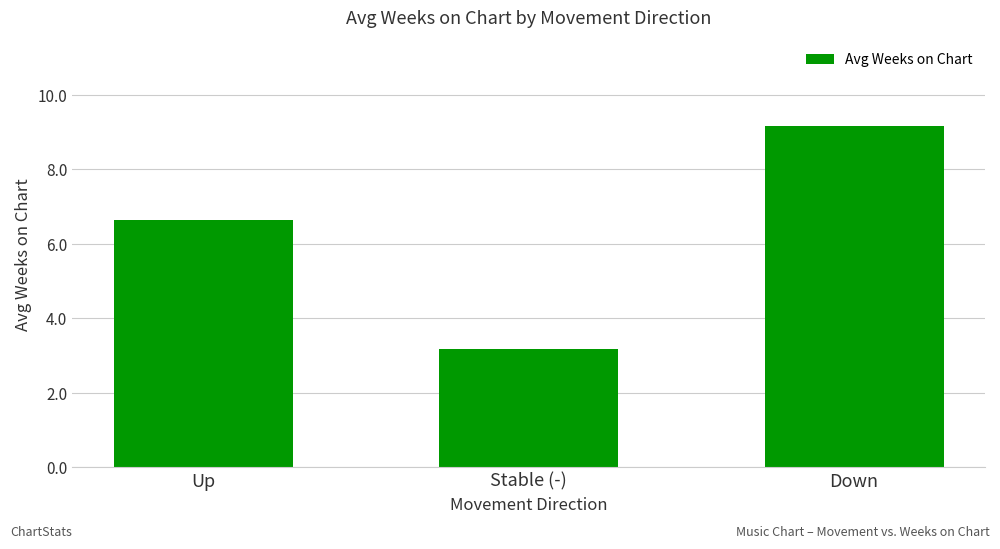

Read the value at Up.

6.6